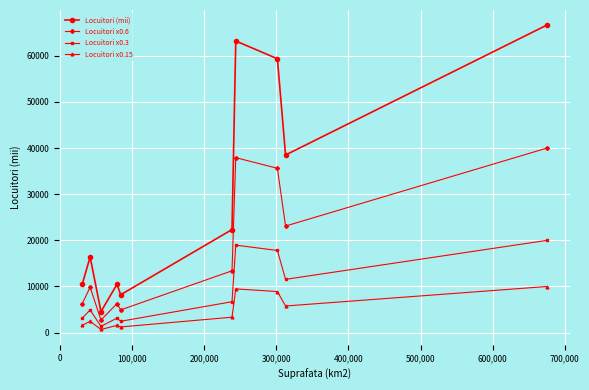

At how many categories does at least one series exceed 25708?

4